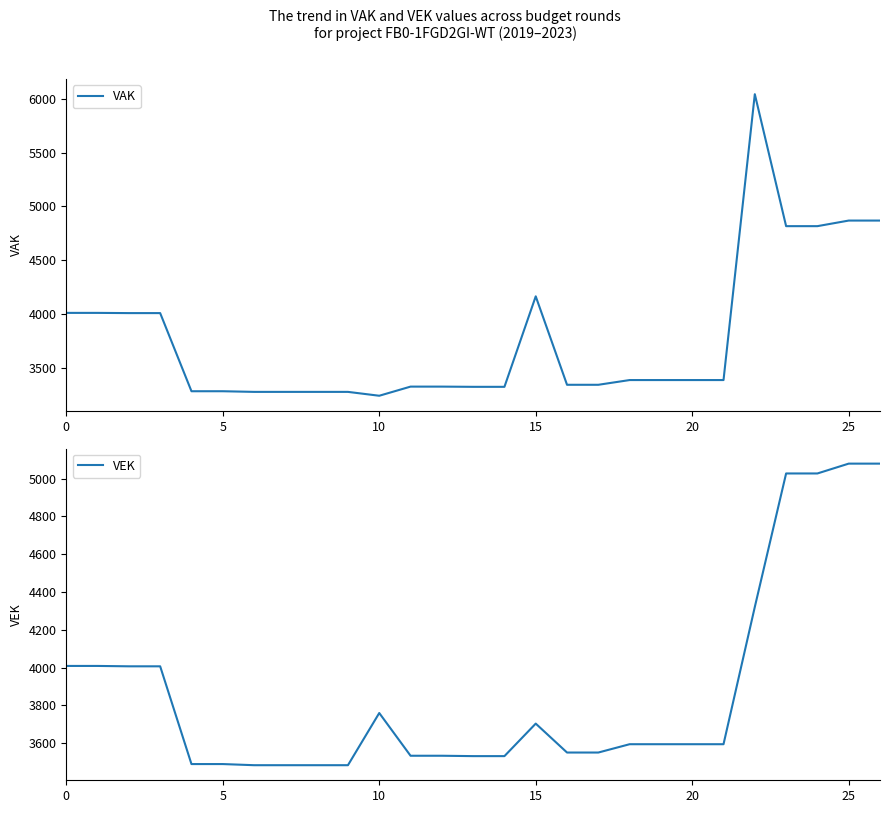

Which series ends up on top after the final intersection of VAK and VEK?

VEK